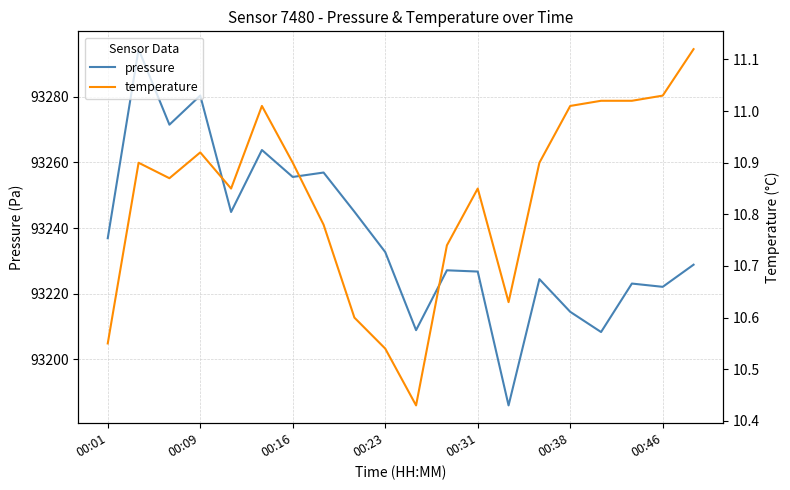

The value of pressure at 00:38 is 33169.0. True or false?

False